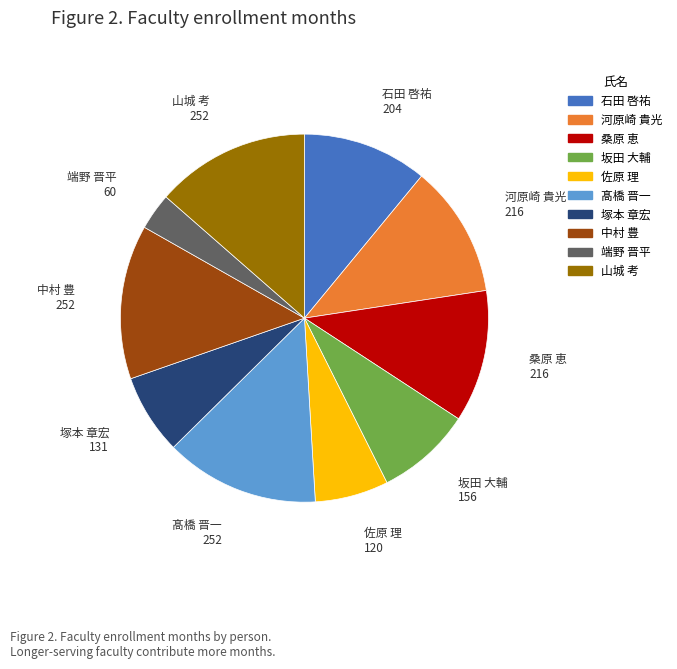

Which slice is the smallest?

端野 晋平